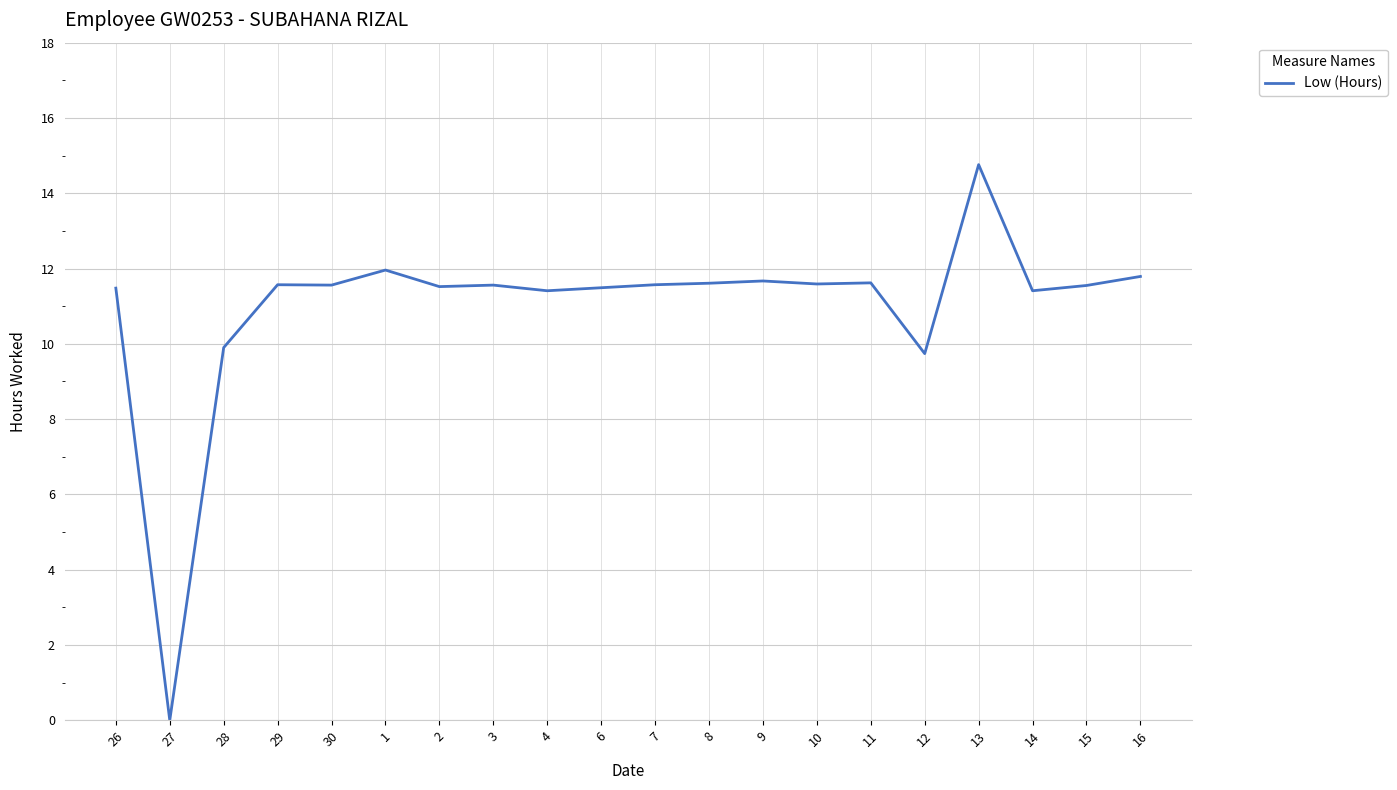

What is the maximum value shown in the chart?

14.8